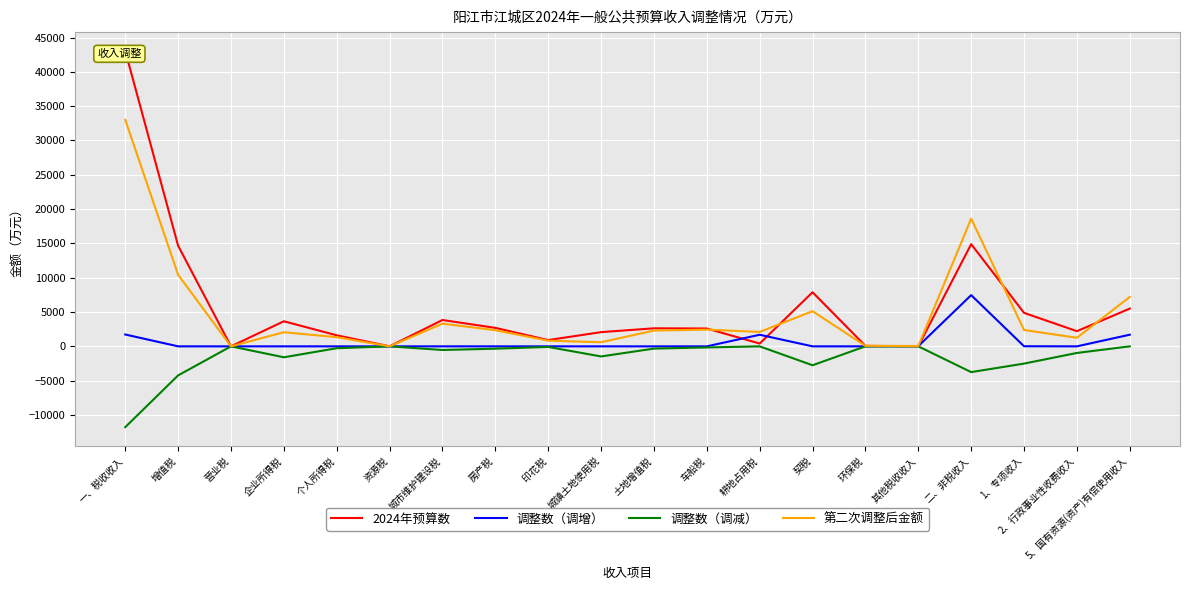

What is the spread (max minus min) of values at 城市维护建设税?

4368